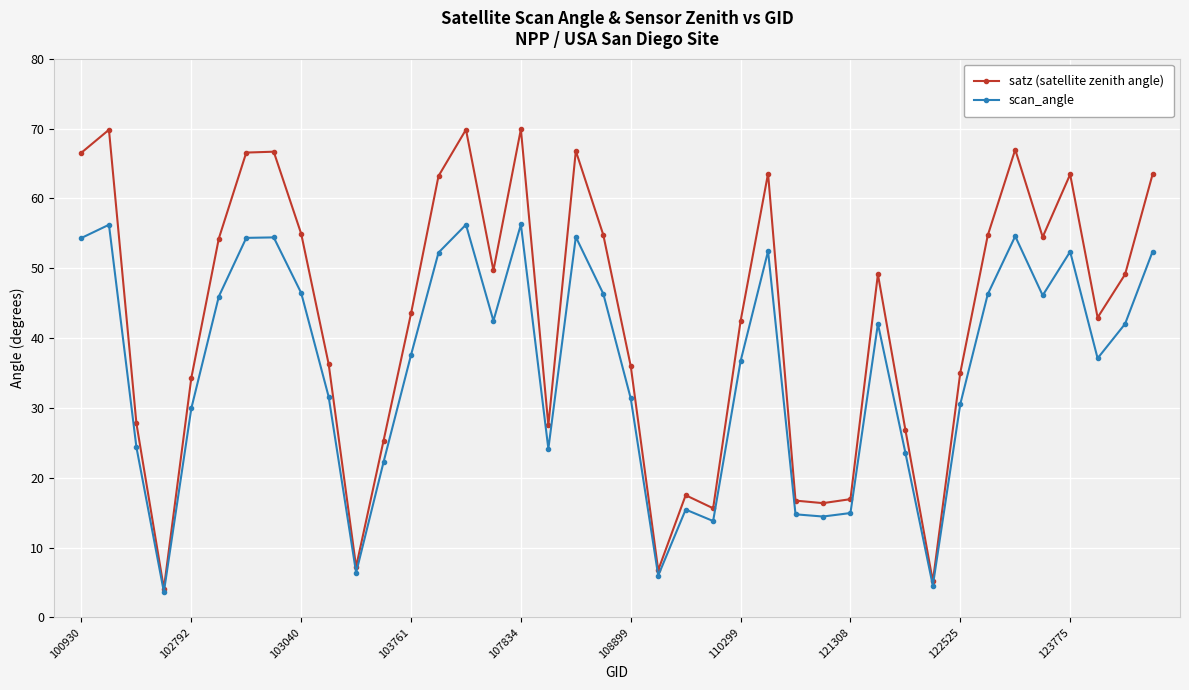

True or false: satz (satellite zenith angle) has more than 0 points higher than both neighbors.

True